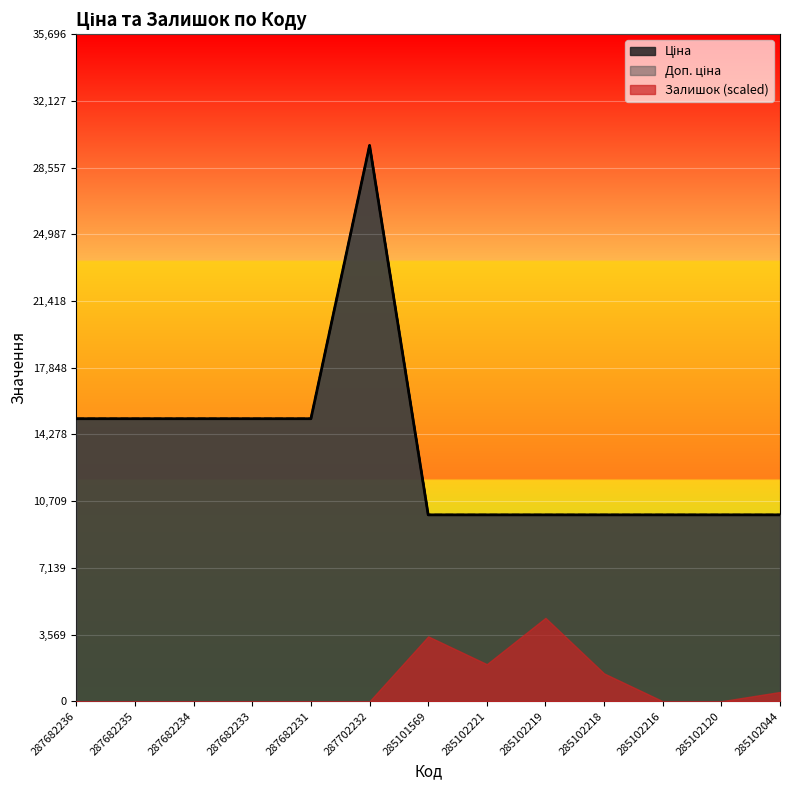

What is the label of the 13th point from the left?

285102044